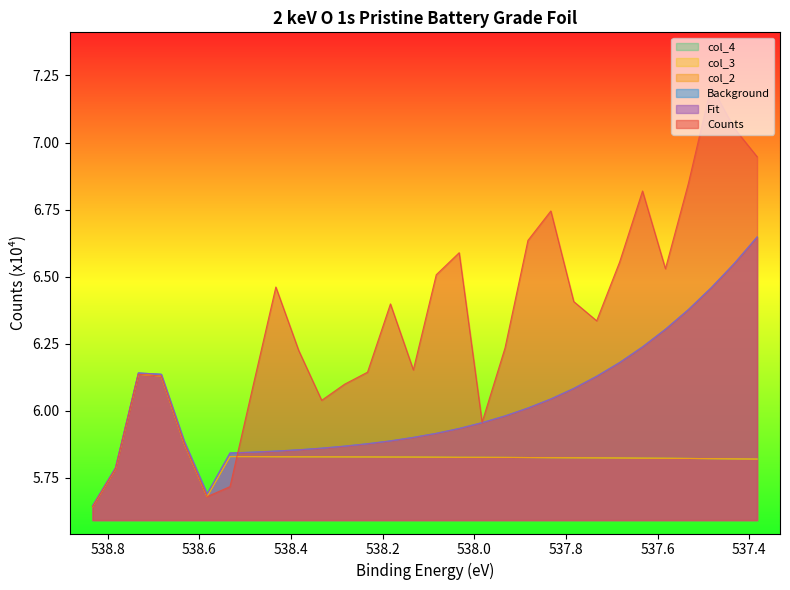

List the labels in order of col_4 value, largest first.

538.733, 538.683, 538.633, 538.533, 538.483, 538.433, 538.383, 538.333, 538.283, 538.233, 538.183, 538.133, 538.083, 538.033, 537.983, 537.933, 537.883, 537.833, 537.783, 537.733, 537.683, 537.633, 537.583, 537.533, 537.483, 537.433, 537.383, 538.783, 538.583, 538.833